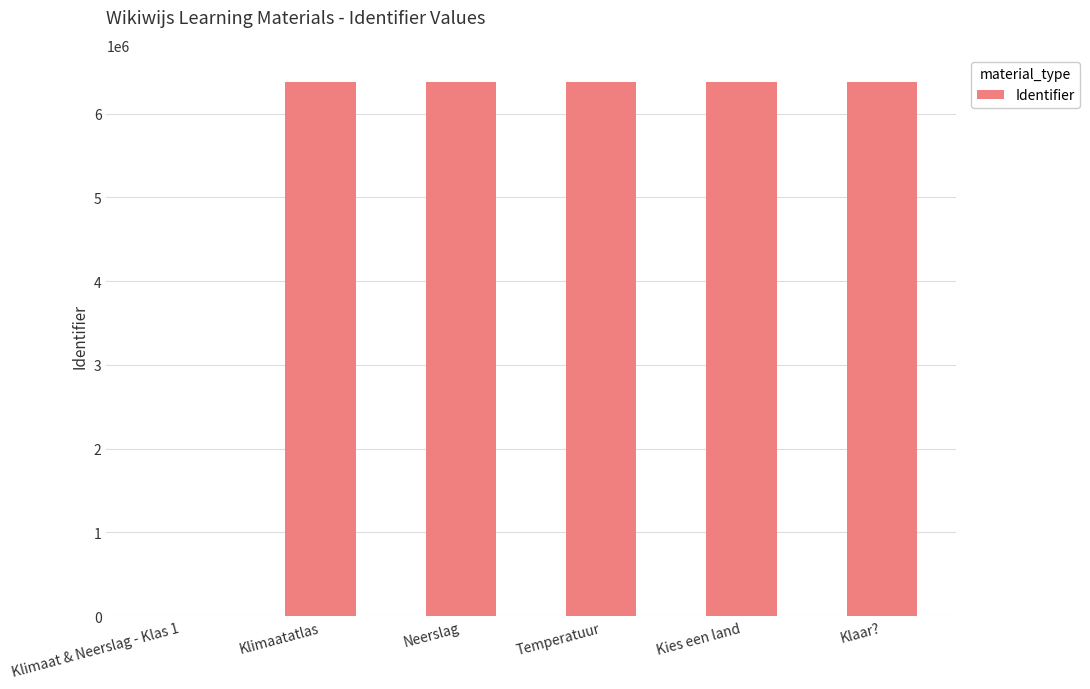

What is the maximum value shown in the chart?

6384808